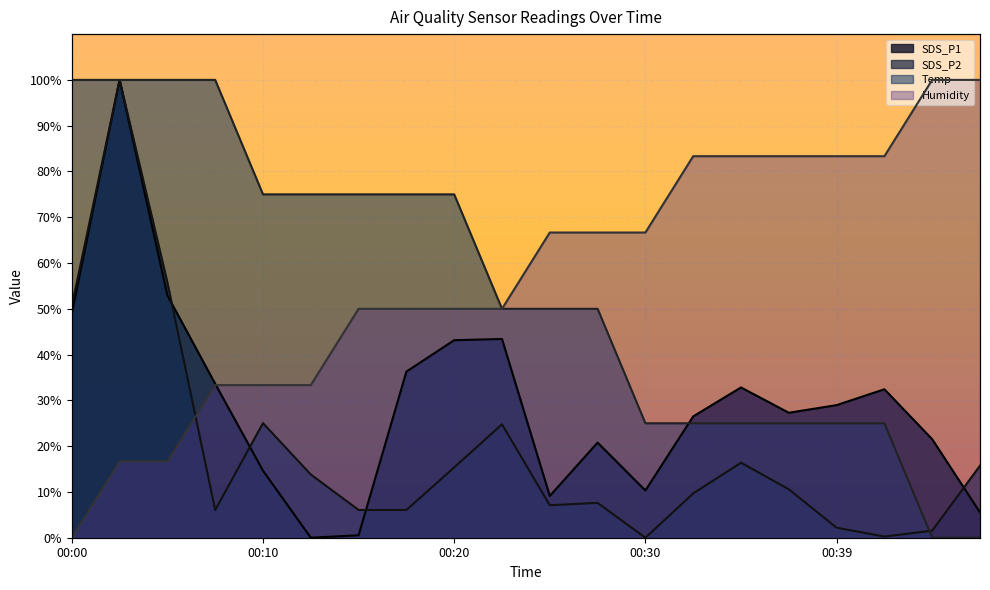

In SDS_P2, how many points are higher than both neighbors (excluding endpoints)?

5